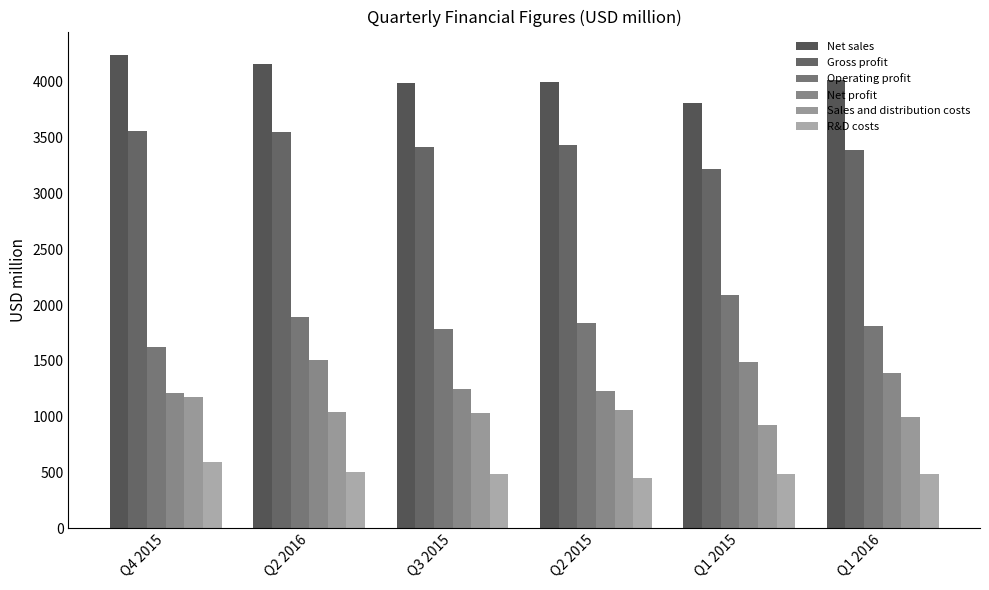

Which series changed the most between Q4 2015 and Q3 2015?

Net sales